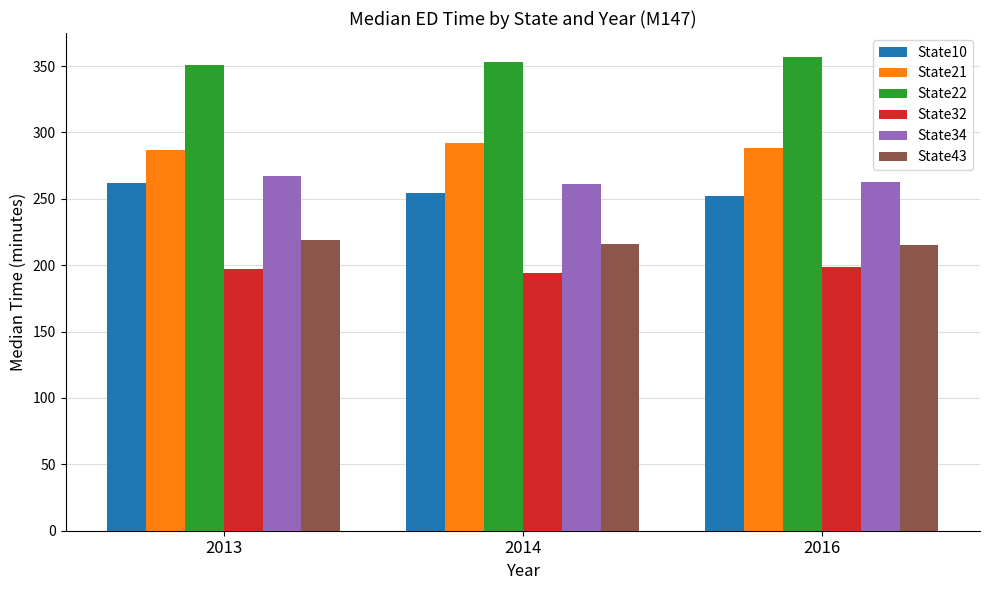

Is the value of State10 at 2014 greater than the value of State21 at 2013?

No